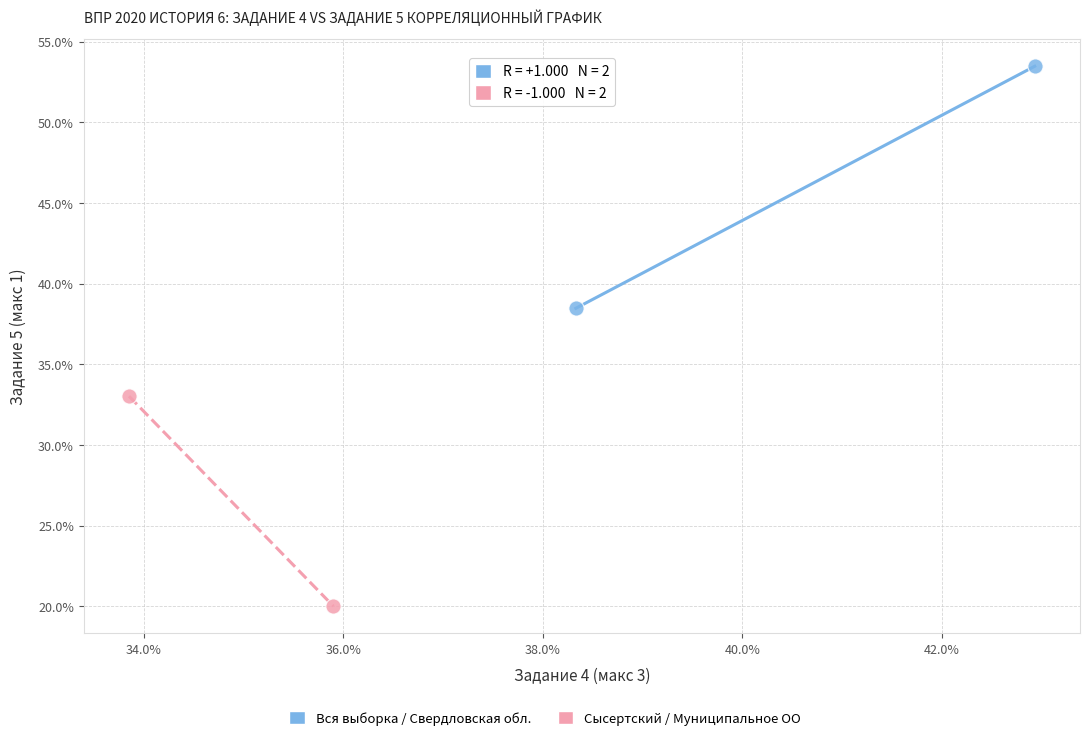

Which series contains the lowest Y value?

Сысертский / Муниципальное ОО